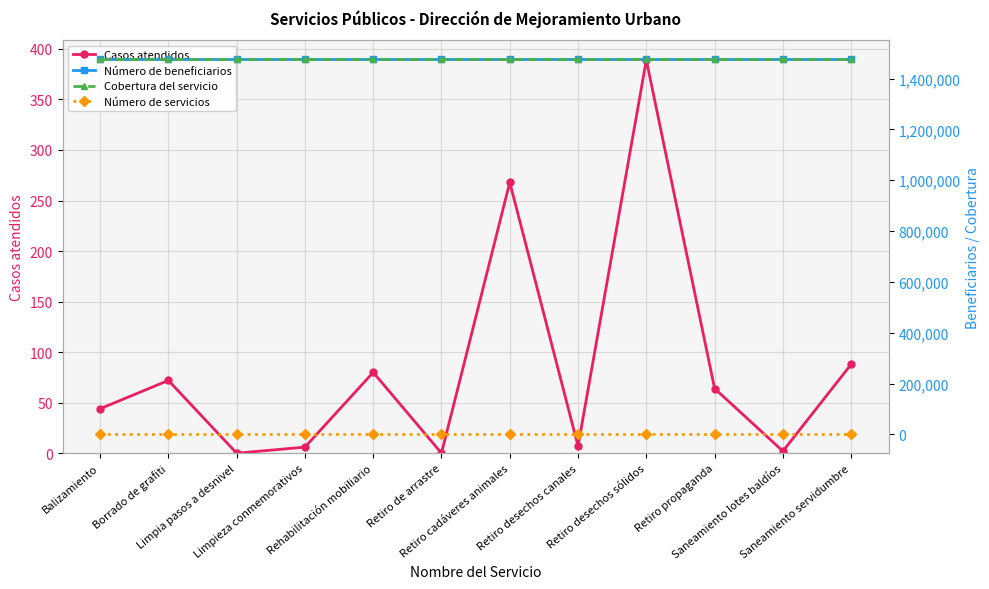

In Casos atendidos, how many points are lower than both neighbors (excluding endpoints)?

4